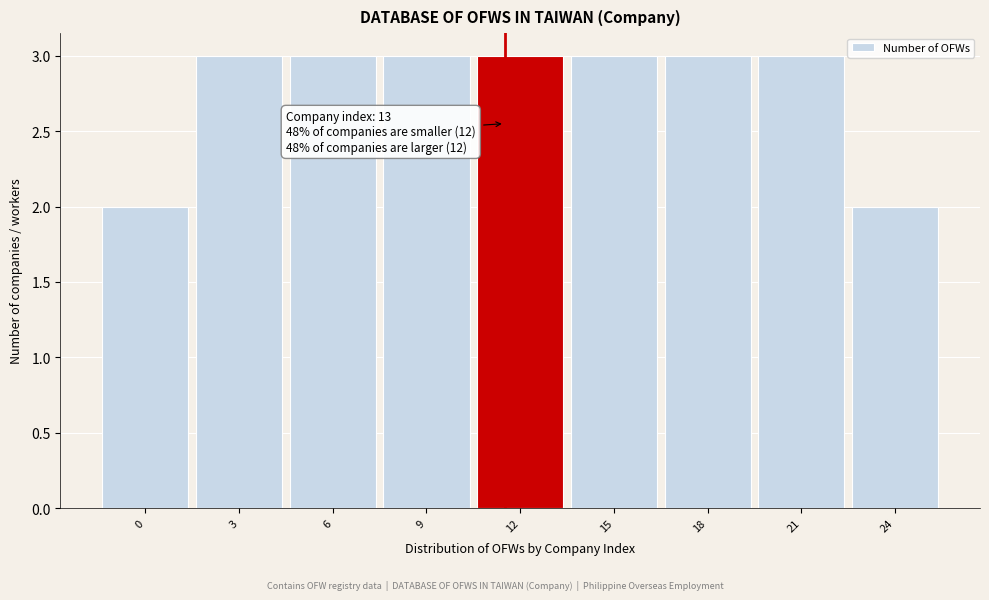

Reading left to right, list all the values displayed in this chart.

2	3	3	3	3	3	3	3	2